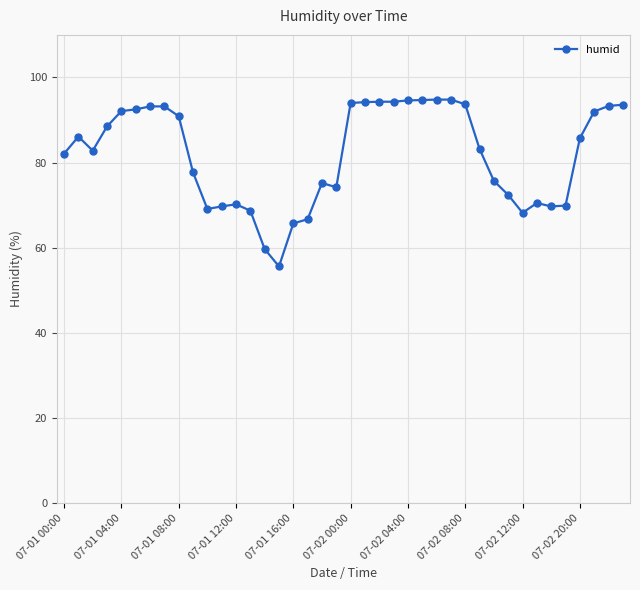

What is the average value?

81.9